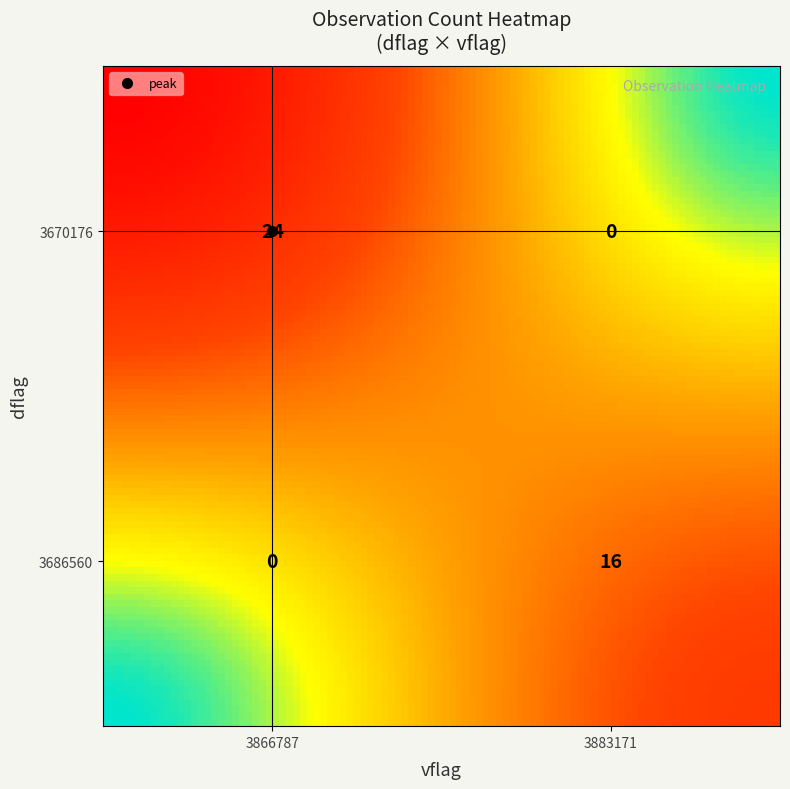

How many data points are above 40?

1